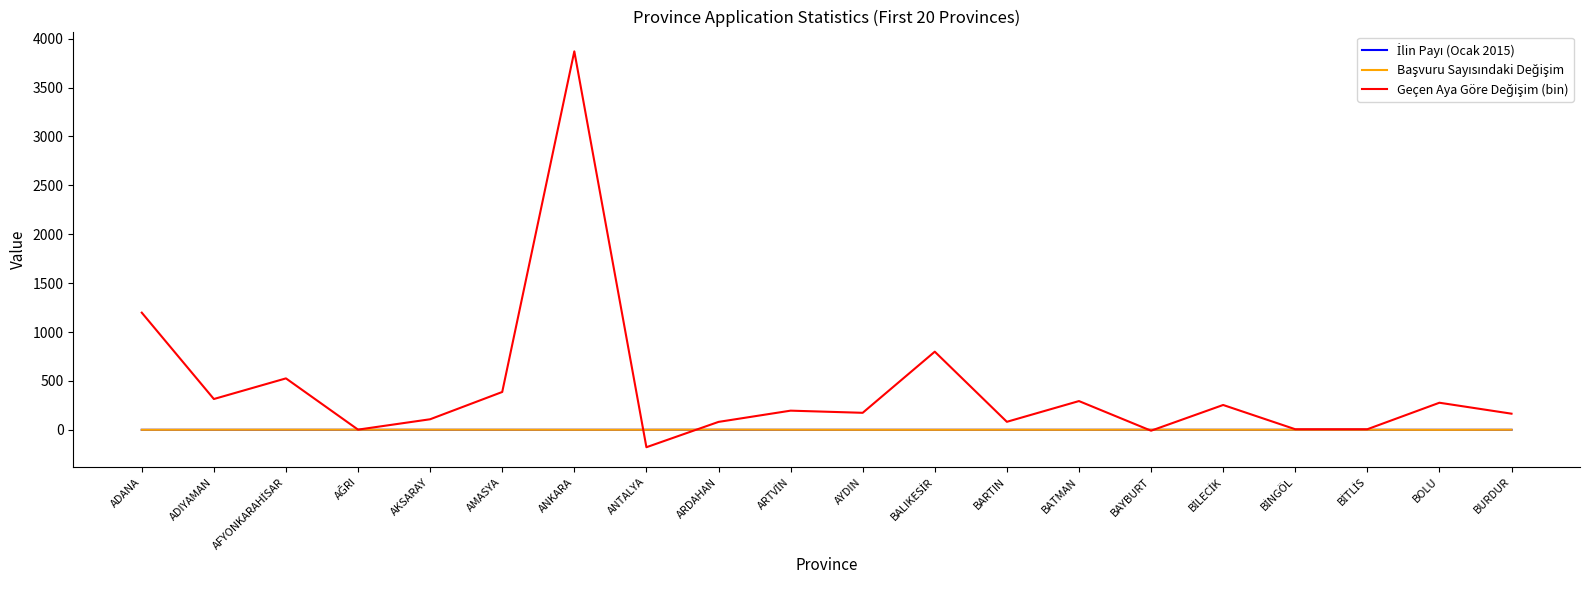

How many lines are shown in the chart?

3